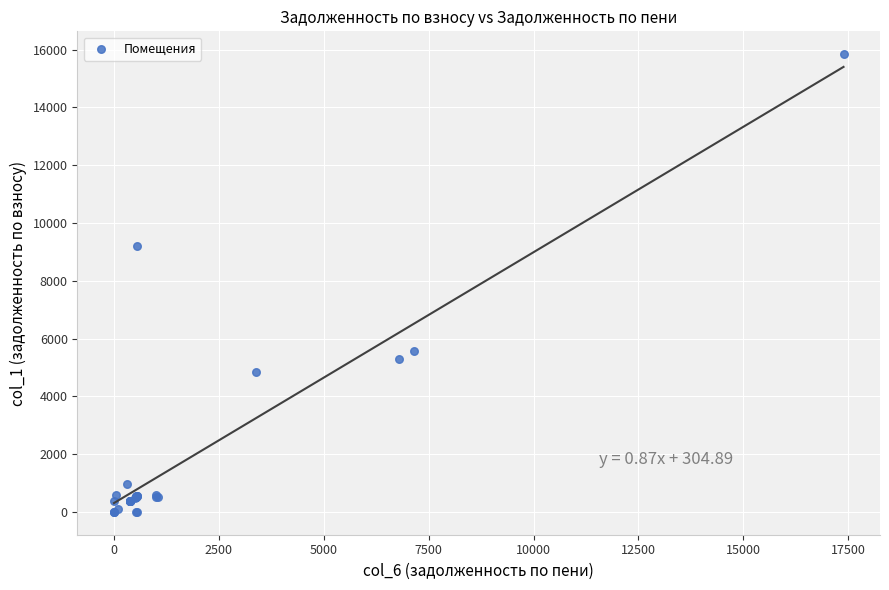

What Y value in the scatter plot is closest to 7922?

9189.4